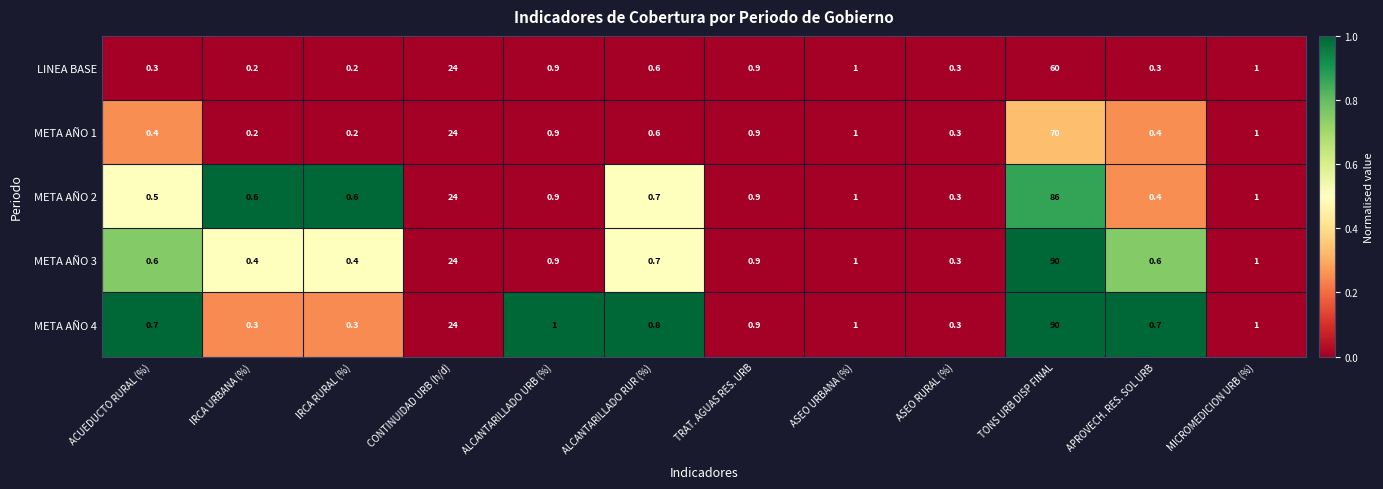

What is the total value across all series at ALCANTARILLADO RUR (%)?

3.4